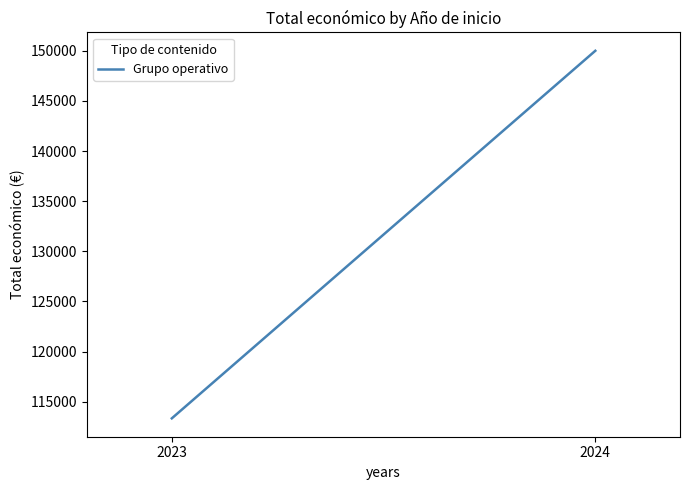

At which category does the chart reach its peak across all series?

2024